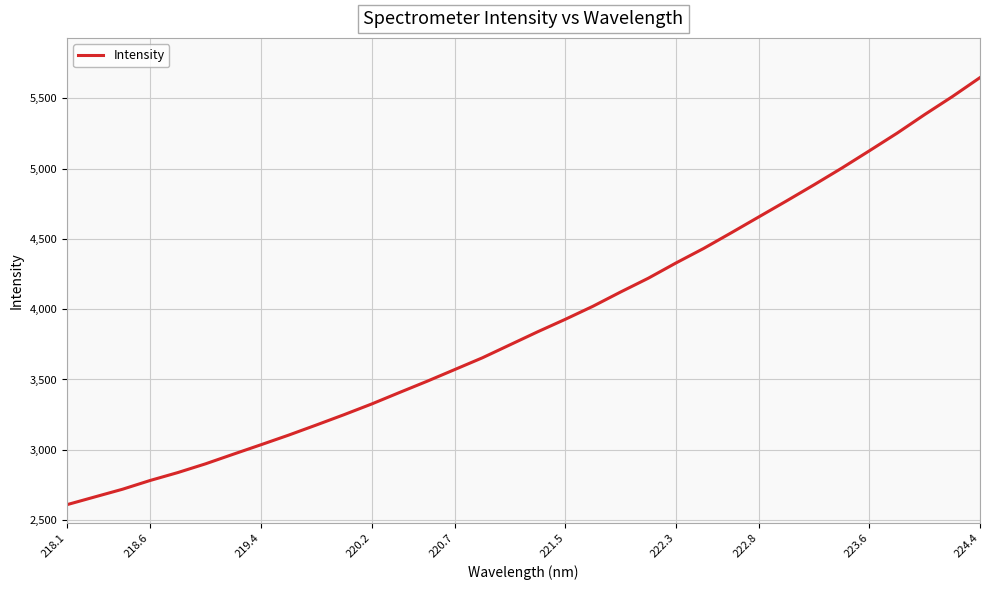

What is the minimum value shown in the chart?

2610.0